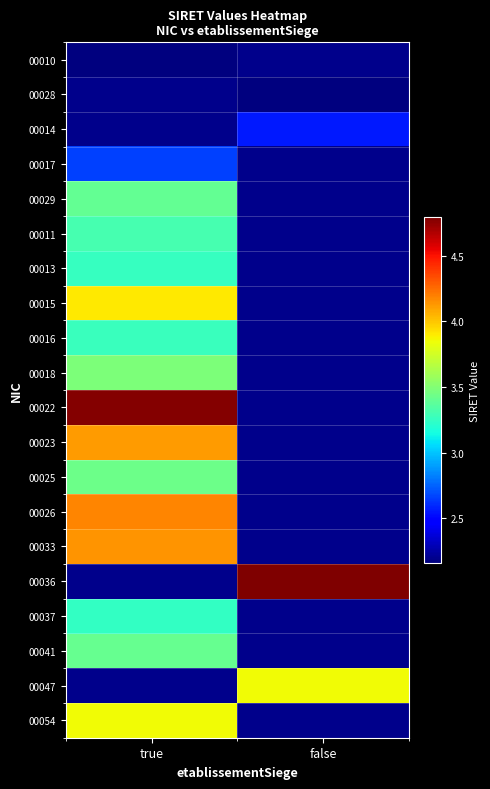

True or false: 00036 has a value of 47916003800036.0 at false.

True